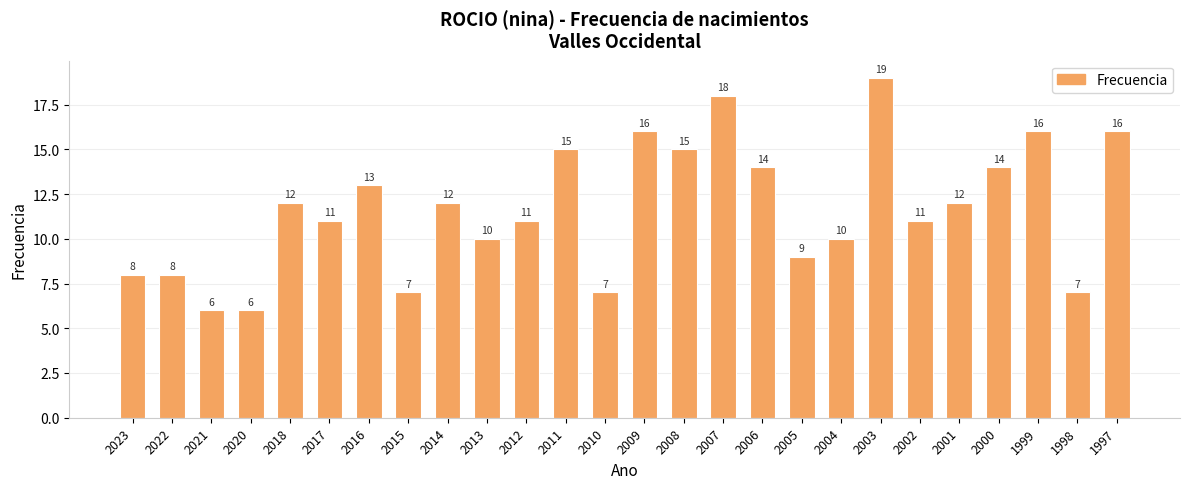

Reading left to right, what are all the values shown in this chart?

8	8	6	6	12	11	13	7	12	10	11	15	7	16	15	18	14	9	10	19	11	12	14	16	7	16